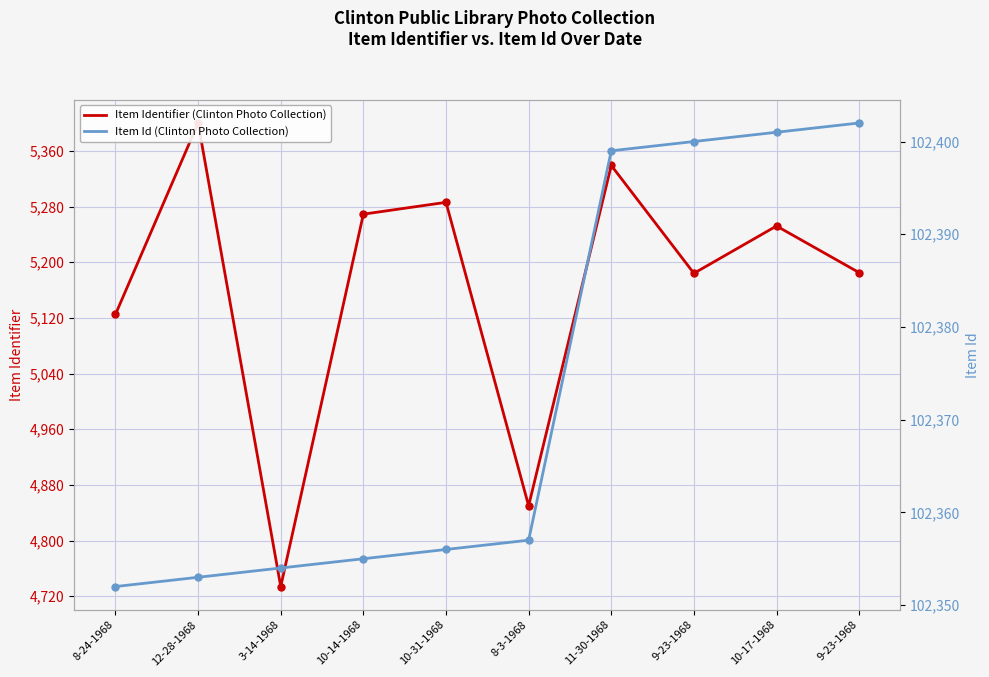

True or false: Item Identifier (Clinton Photo Collection) and Item Id (Clinton Photo Collection) intersect in this chart.

False